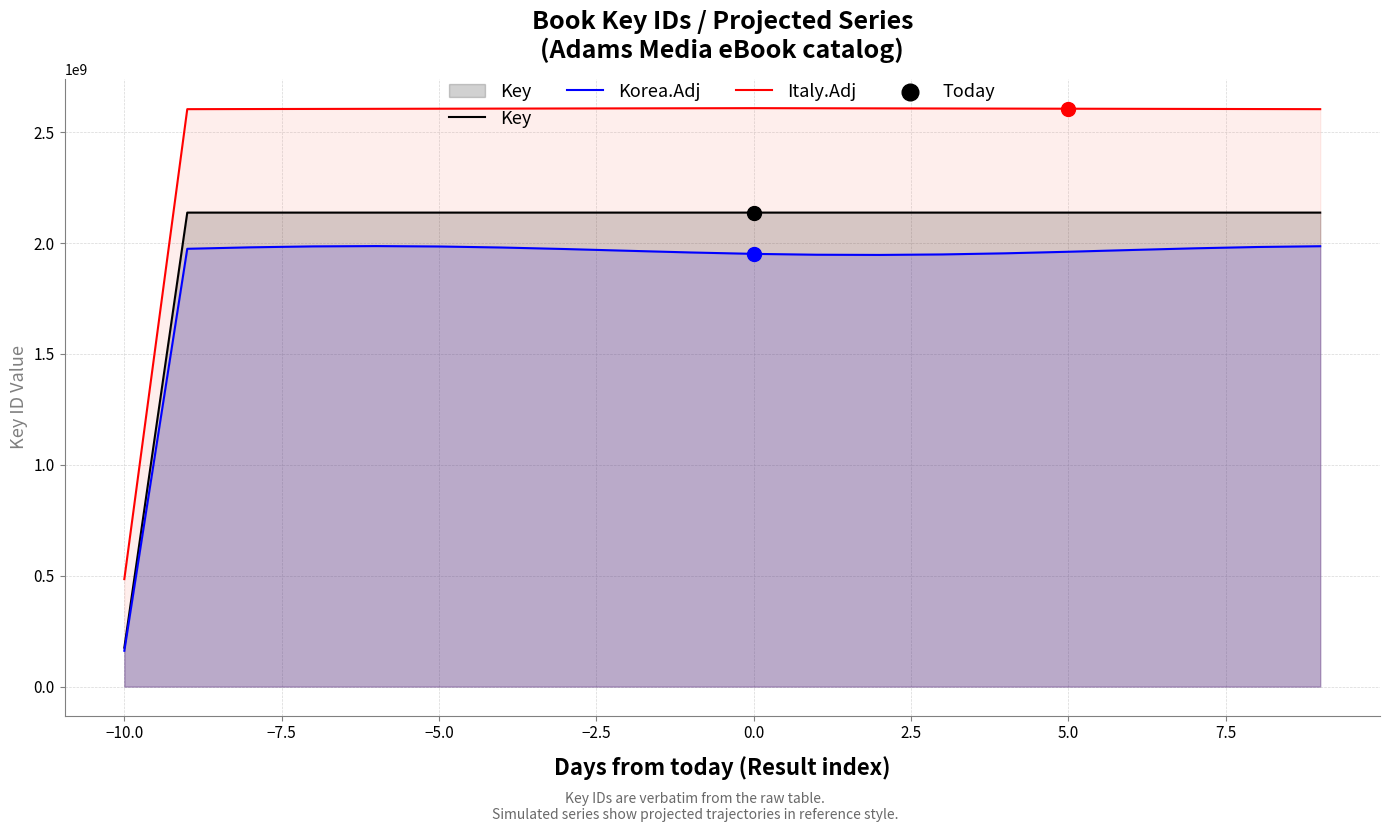

Which series reaches the minimum Y coordinate?

Korea.Adj